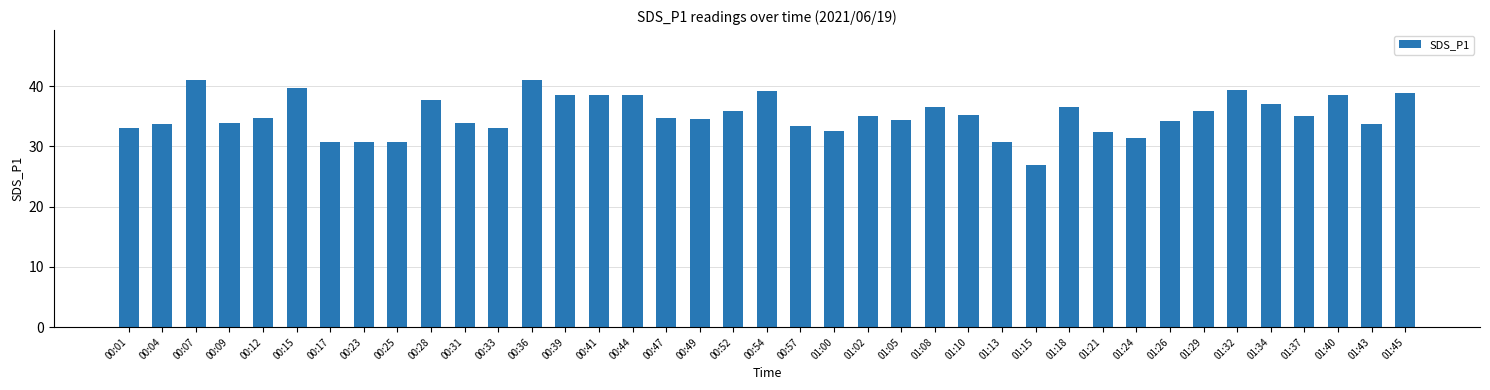

What is the difference between the maximum and minimum values?

14.2